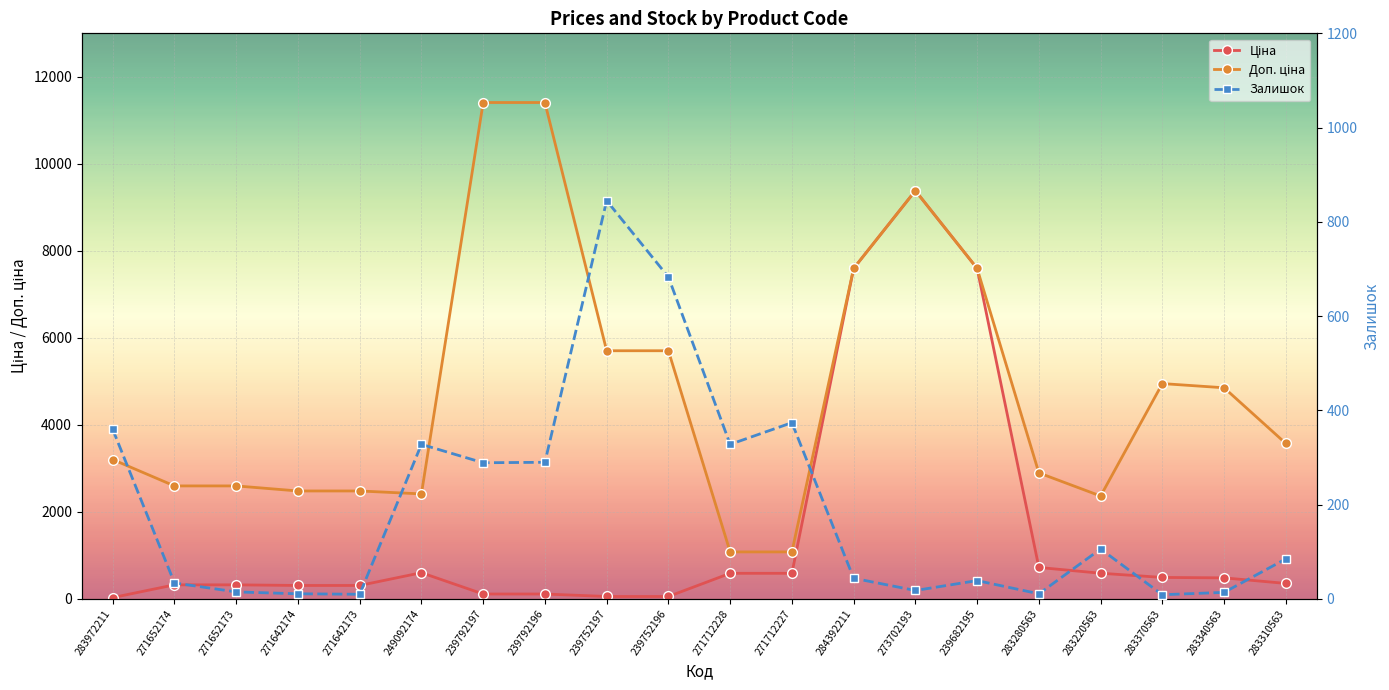

The Ціна series shows 57.0 at 239752197. True or false?

True